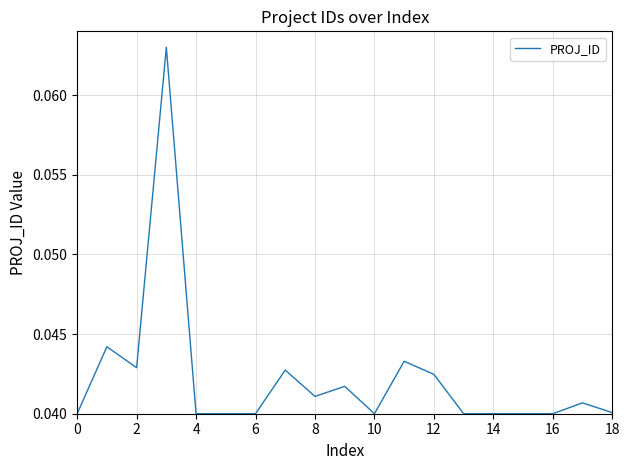

How many points are lower than both their immediate neighbors (excluding endpoints)?

3